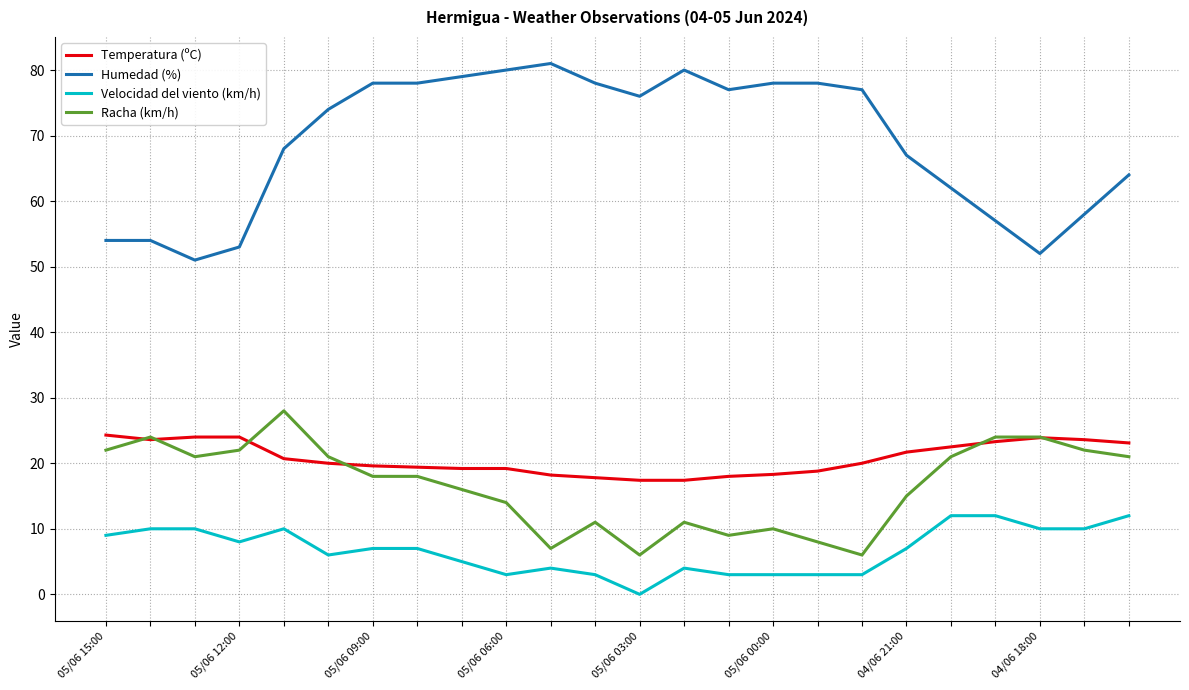

Which series has the largest total across all categories?

Humedad (%)